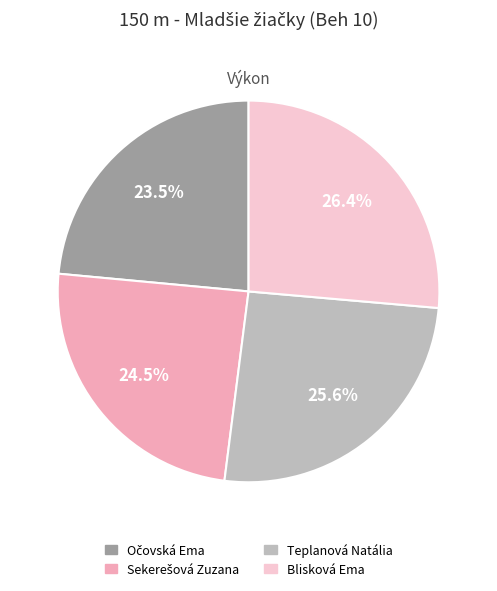

What is the largest slice in the pie chart?

Blisková Ema